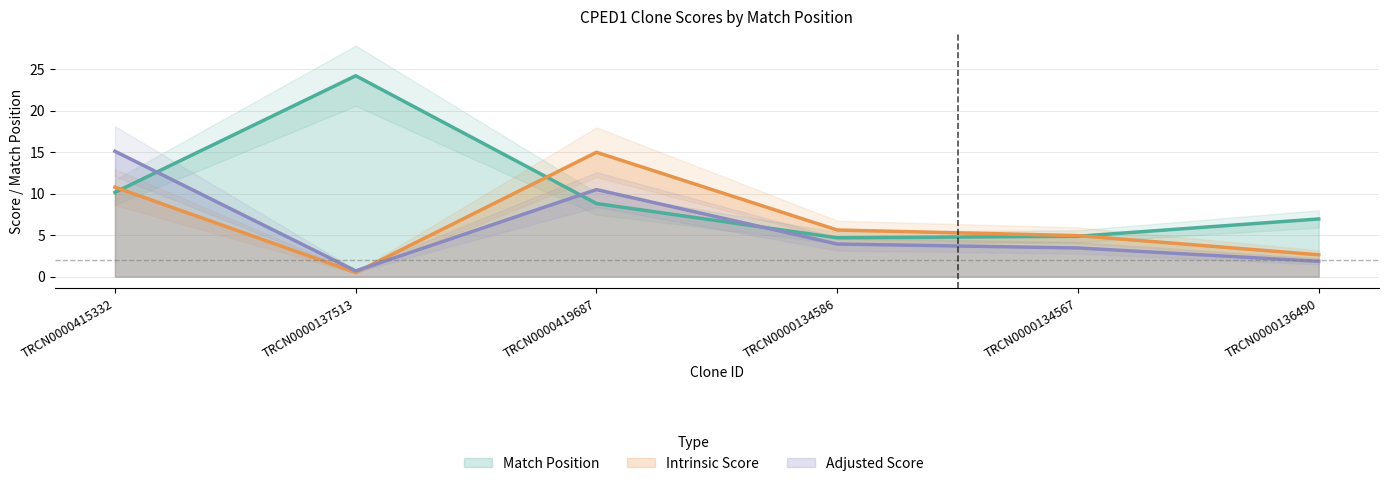

Which category has the lowest value in the Intrinsic Score series?

TRCN0000137513